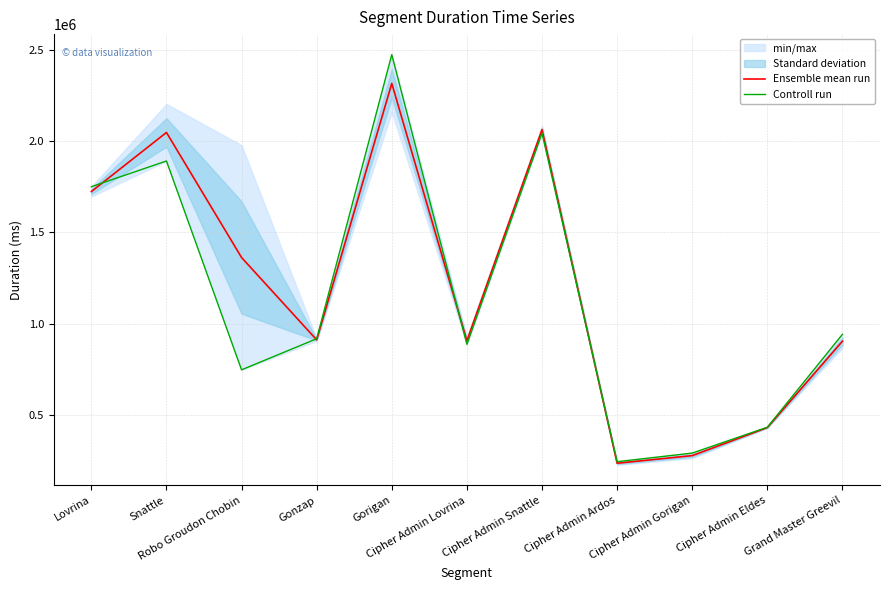

What is the label of the 7th point from the right?

Gorigan